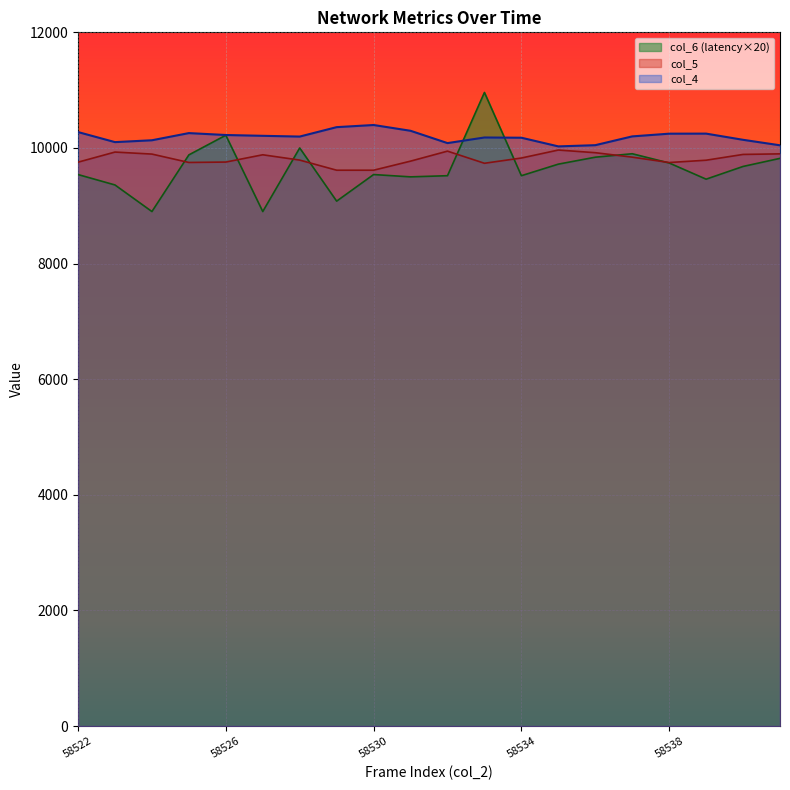

Between 58525 and 58541, which series saw the biggest shift?

col_4